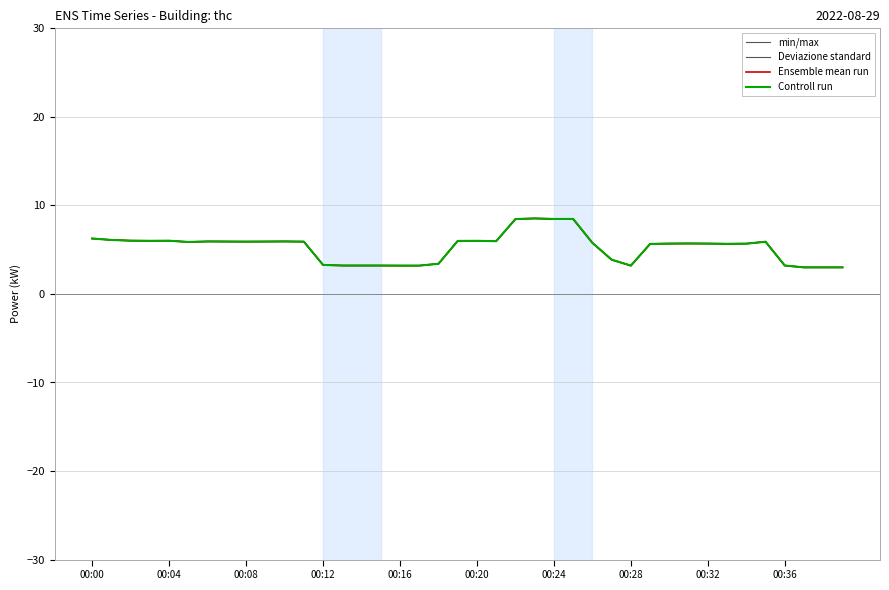

What is the label of the 28th point from the left?

27